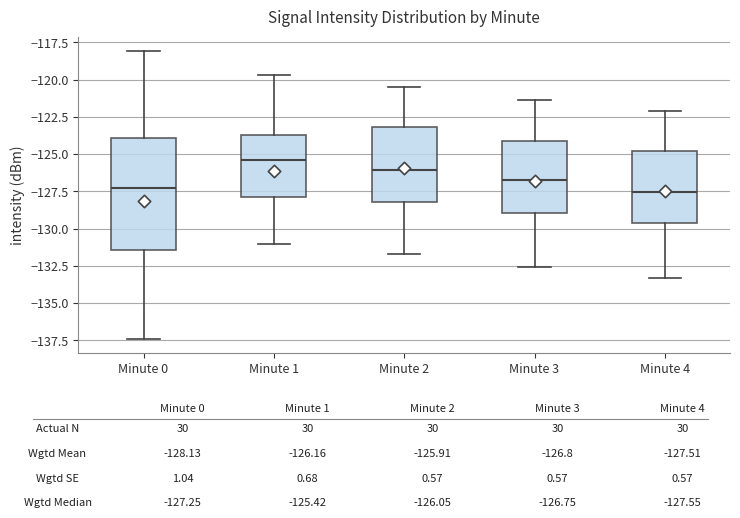

Which box has the highest median line?

Minute 1